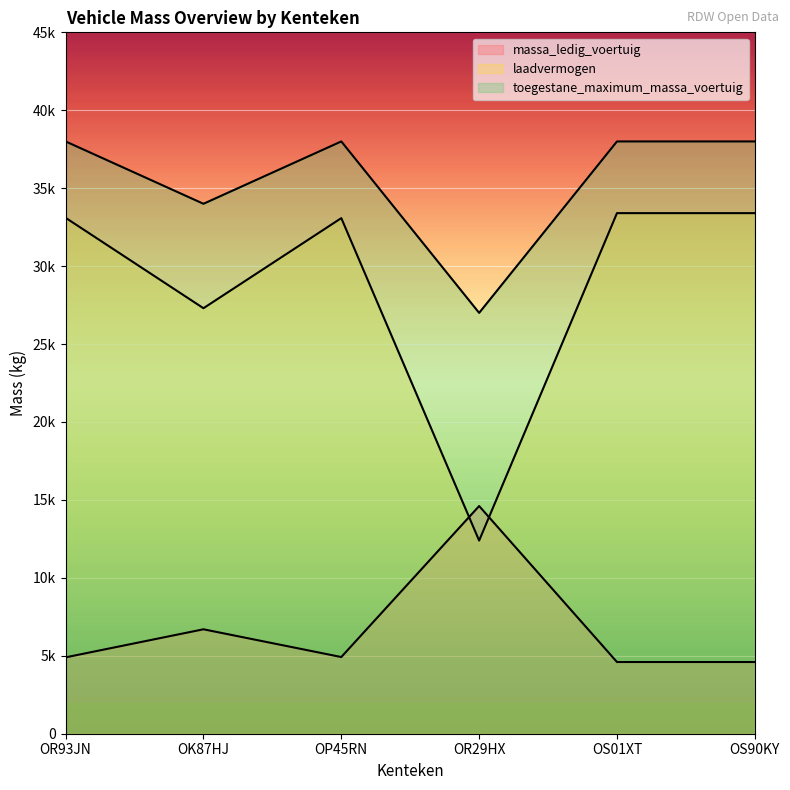

Rank the series at OS01XT from highest to lowest value.

toegestane_maximum_massa_voertuig, laadvermogen, massa_ledig_voertuig